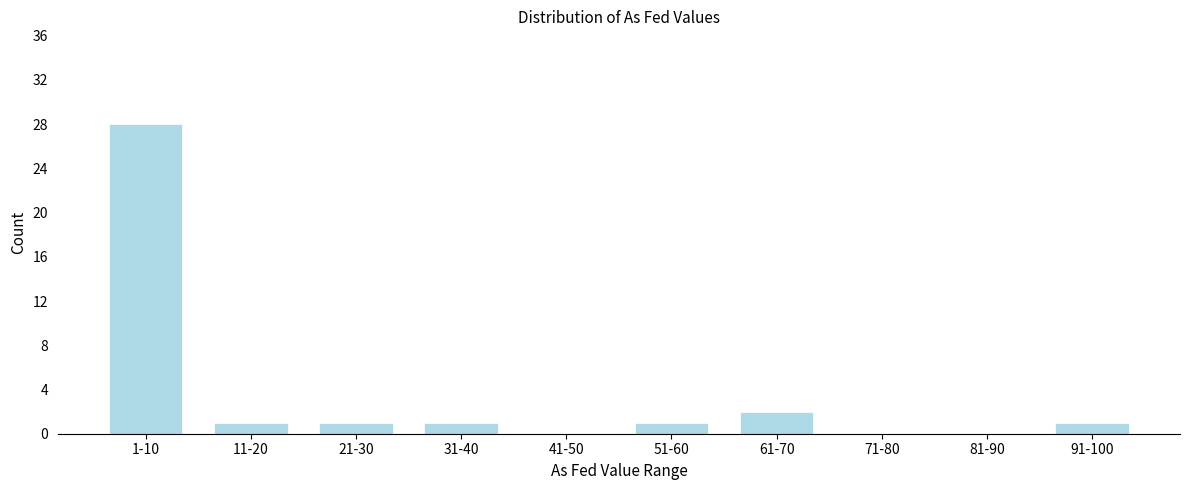

Reading left to right, extract all data points from this chart.

1-10=28	11-20=1	21-30=1	31-40=1	41-50=0	51-60=1	61-70=2	71-80=0	81-90=0	91-100=1